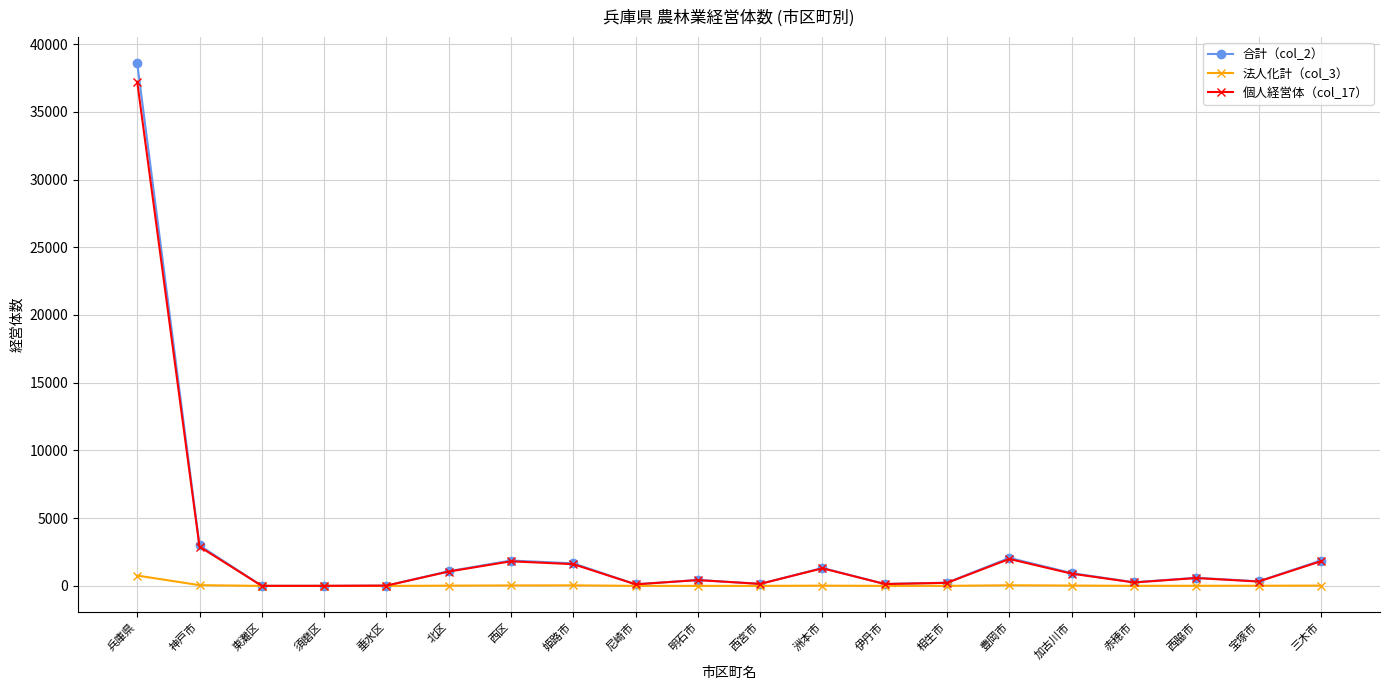

At which category is the sum across all series the highest?

兵庫県